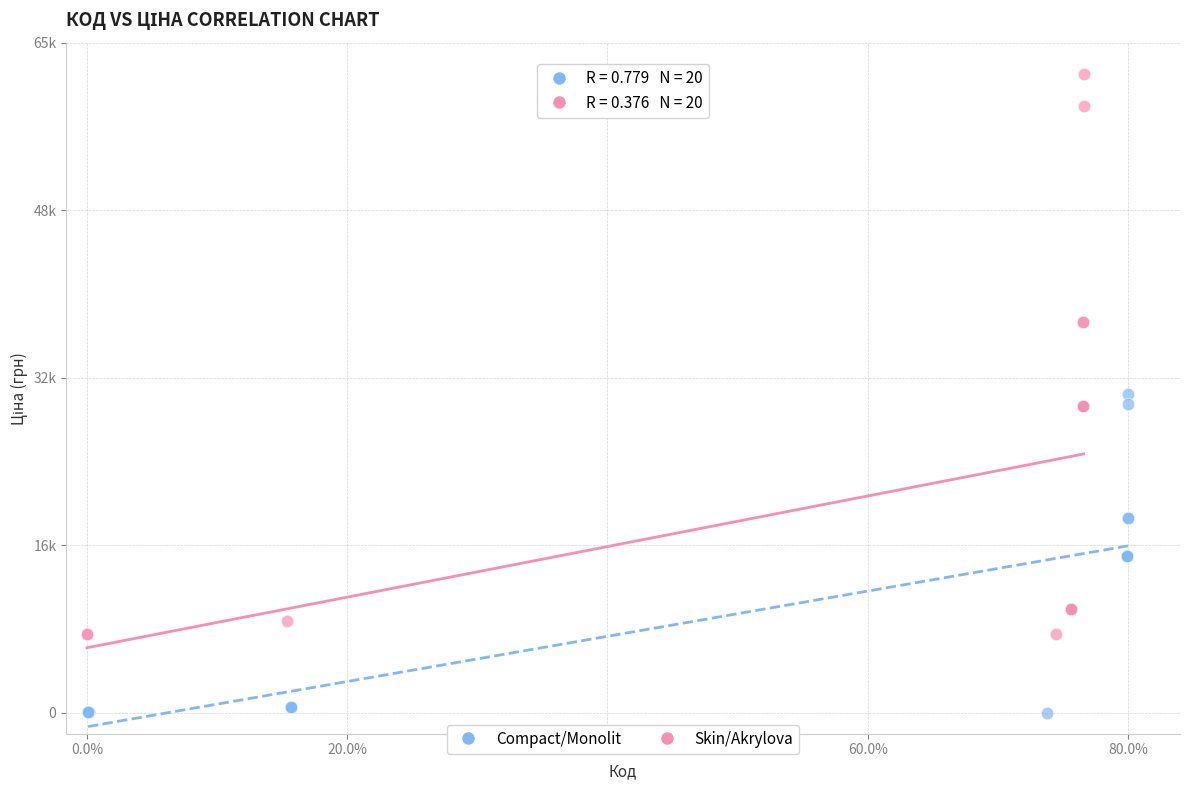

What are all the series names shown in the legend?

Compact/Monolit, Skin/Akrylova